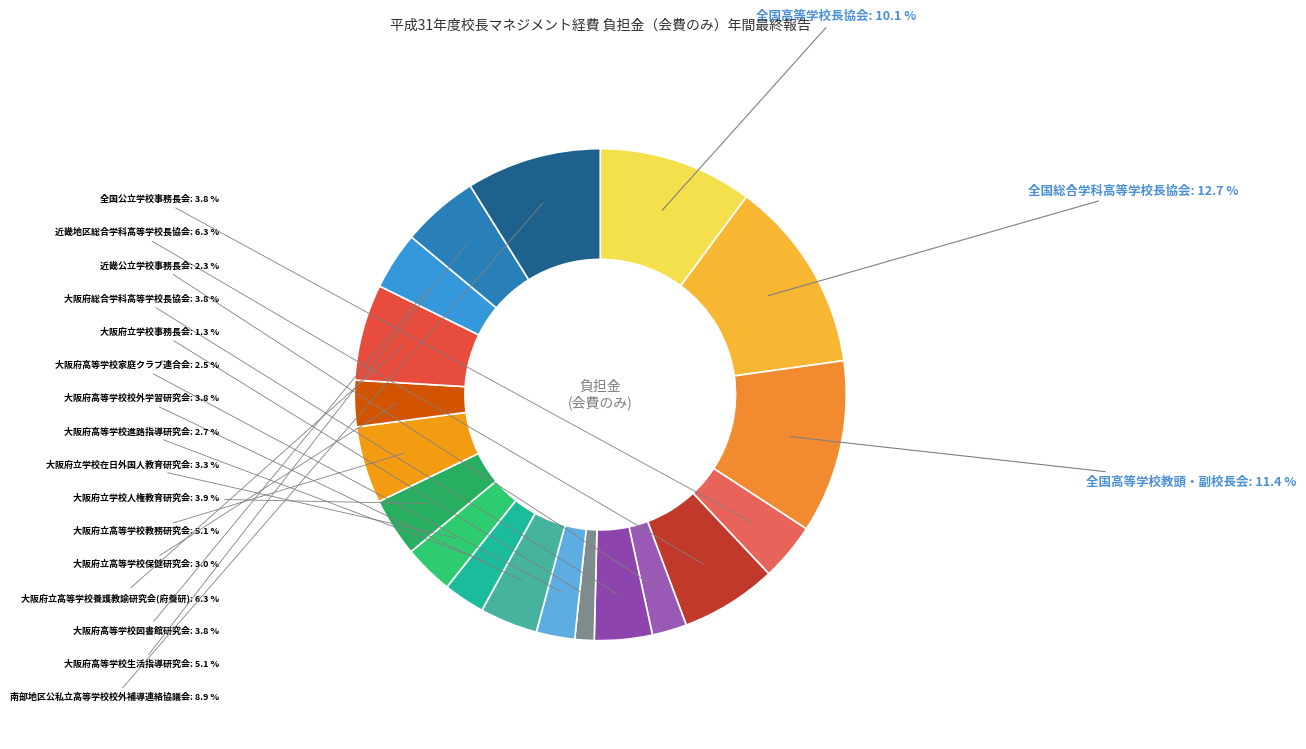

To the nearest percent, what is the difference between the largest and smallest slice percentages?

11%